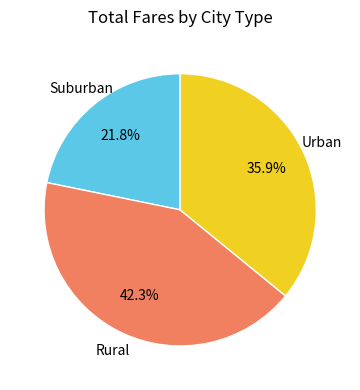

Count the number of slices in the pie.

3